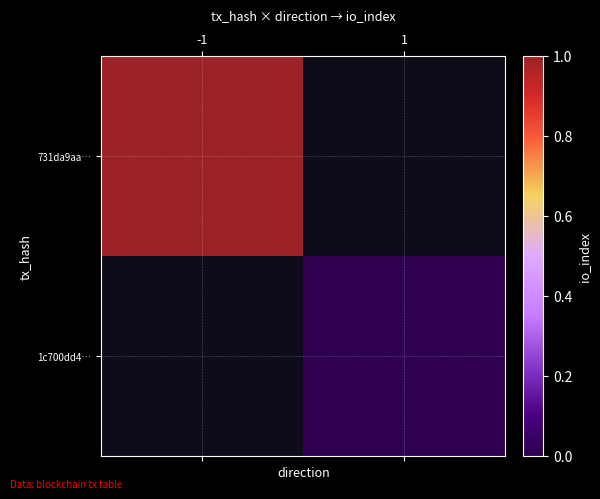

Rank the series by their average value, from highest to lowest.

731da9aa…, 1c700dd4…